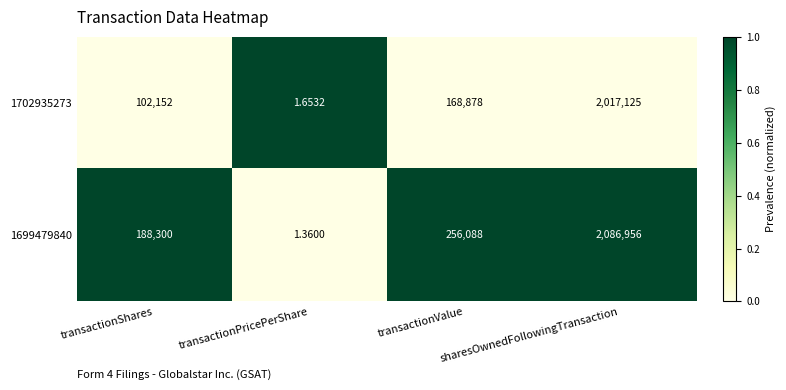

What is the total value across all series at transactionShares?

290452.0